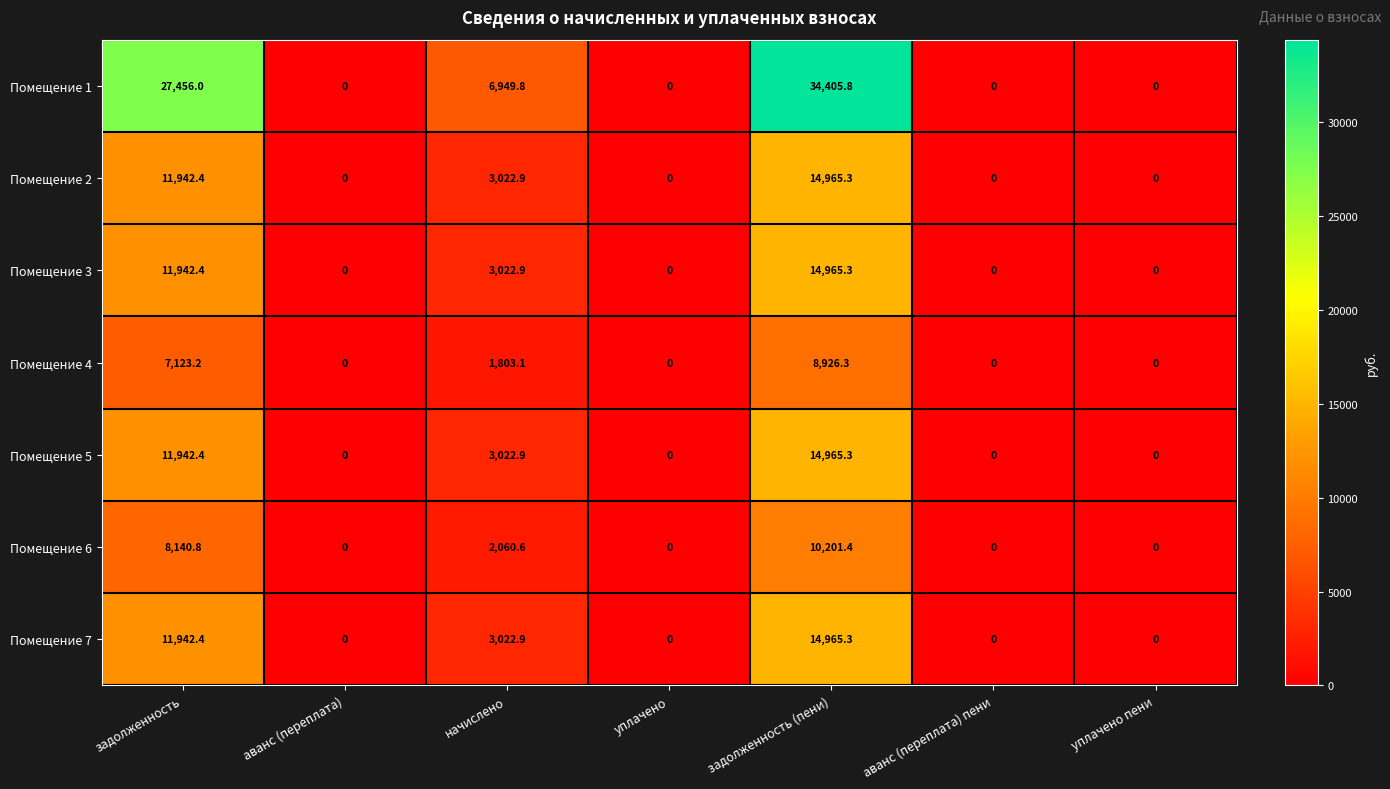

Is the value of Помещение 3 at уплачено greater than the value of Помещение 2 at задолженность?

No